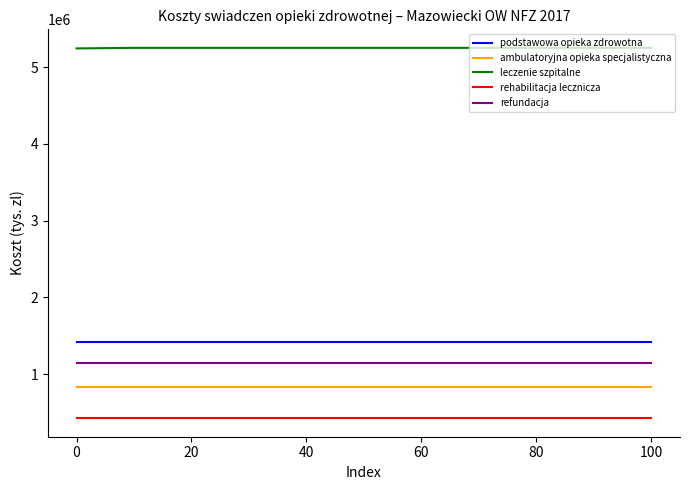

What is the maximum value for podstawowa opieka zdrowotna?

1412554